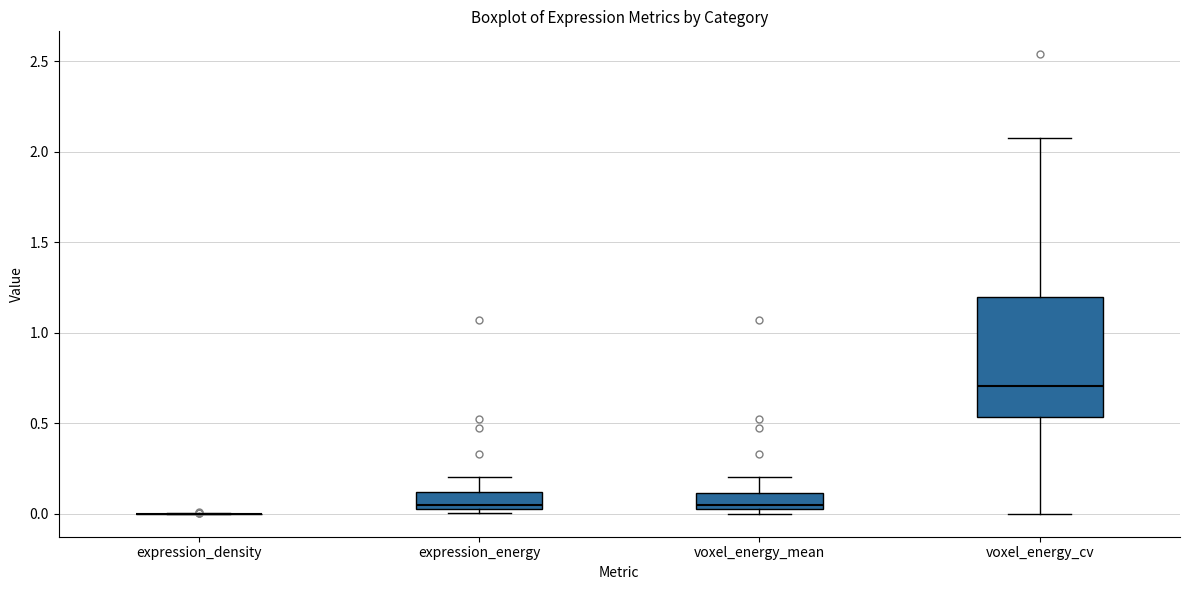

Which box is the tallest, from its lower edge to its upper edge?

voxel_energy_cv